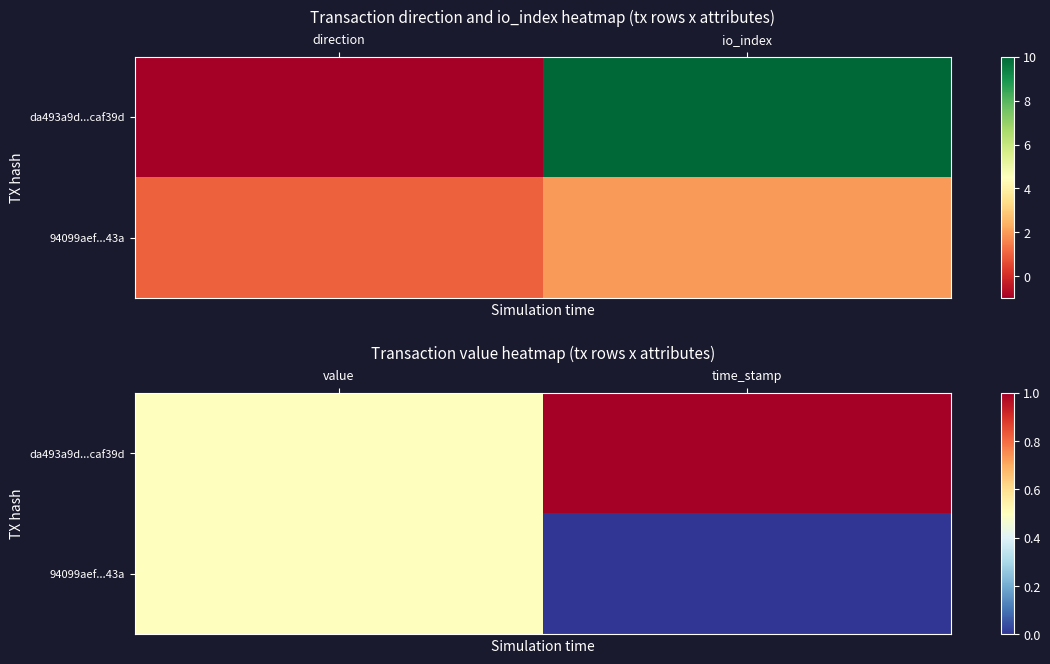

At value, list the series in order from smallest to largest.

da493a9d...caf39d, 94099aef...43a